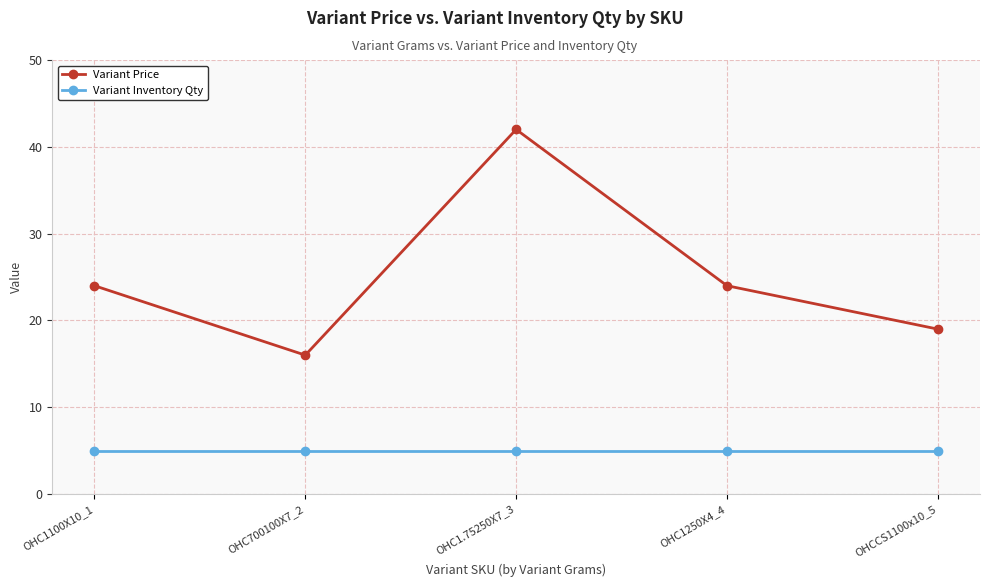

Rank the series by their maximum value, from lowest to highest.

Variant Inventory Qty, Variant Price